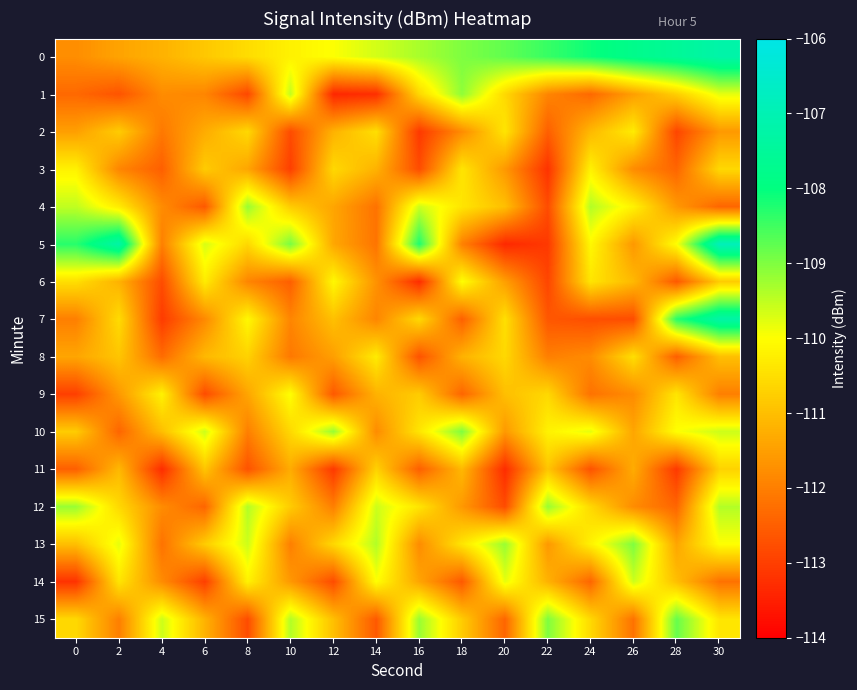

Reading right to left, extract all data points from this chart.

0: 30=-107.2	28=-107.5	26=-107.8	24=-108.1	22=-108.4	20=-108.8	18=-109.0	16=-109.3	14=-109.7	12=-110.0	10=-110.2	8=-110.5	6=-110.9	4=-111.2	2=-111.4	0=-111.8
1: 30=-109.8	28=-110.8	26=-111.5	24=-112.3	22=-111.9	20=-110.6	18=-109.1	16=-110.6	14=-113.3	12=-113.4	10=-109.5	8=-112.9	6=-111.9	4=-111.8	2=-112.7	0=-112.3
2: 30=-111.6	28=-112.9	26=-110.3	24=-111.1	22=-112.5	20=-110.4	18=-111.8	16=-113.1	14=-110.5	12=-111.2	10=-112.8	8=-110.6	6=-111.3	4=-112.1	2=-110.8	0=-111.5
3: 30=-110.6	28=-112.4	26=-111.8	24=-110.2	22=-113.2	20=-111.6	18=-110.4	16=-112.8	14=-111.2	12=-110.6	10=-113.0	8=-111.4	6=-110.8	4=-112.5	2=-111.9	0=-110.2
4: 30=-112.4	28=-111.6	26=-110.2	24=-109.4	22=-112.8	20=-111.0	18=-110.4	16=-109.6	14=-112.2	12=-111.4	10=-110.8	8=-109.2	6=-112.6	4=-111.8	2=-110.3	0=-109.5
5: 30=-106.9	28=-110.0	26=-111.6	24=-110.1	22=-113.1	20=-113.4	18=-112.0	16=-108.2	14=-112.2	12=-111.4	10=-109.0	8=-110.6	6=-109.7	4=-112.0	2=-107.2	0=-108.3
6: 30=-110.8	28=-112.6	26=-111.1	24=-110.4	22=-112.9	20=-111.5	18=-110.0	16=-113.3	14=-111.7	12=-110.1	10=-112.5	8=-111.9	6=-110.3	4=-112.8	2=-111.2	0=-110.5
7: 30=-107.2	28=-108.3	26=-112.8	24=-112.8	22=-112.6	20=-110.5	18=-112.5	16=-110.6	14=-111.9	12=-111.0	10=-111.9	8=-110.1	6=-111.8	4=-113.1	2=-110.5	0=-112.0
8: 30=-111.0	28=-112.5	26=-110.5	24=-111.8	22=-112.0	20=-110.6	18=-111.2	16=-112.7	14=-110.3	12=-111.5	10=-112.1	8=-110.7	6=-111.1	4=-112.3	2=-110.9	0=-111.4
9: 30=-112.0	28=-110.4	26=-111.8	24=-112.2	22=-110.6	20=-111.0	18=-112.4	16=-110.8	14=-111.2	12=-112.6	10=-110.0	8=-111.4	6=-112.8	4=-110.2	2=-111.6	0=-113.0
10: 30=-109.6	28=-110.0	26=-111.4	24=-109.8	22=-110.2	20=-111.6	18=-109.0	16=-110.4	14=-111.8	12=-109.2	10=-110.6	8=-112.0	6=-109.6	4=-111.0	2=-112.4	0=-110.8
11: 30=-110.7	28=-113.1	26=-111.3	24=-112.7	22=-110.9	20=-113.3	18=-111.1	16=-112.5	14=-110.7	12=-113.1	10=-111.3	8=-112.7	6=-110.9	4=-113.3	2=-111.1	0=-112.5
12: 30=-109.4	28=-112.4	26=-111.8	24=-110.6	22=-109.2	20=-112.8	18=-111.6	16=-110.4	14=-109.6	12=-112.0	10=-110.8	8=-109.4	6=-112.4	4=-111.8	2=-110.6	0=-109.2
13: 30=-110.0	28=-111.4	26=-109.0	24=-110.2	22=-111.6	20=-109.2	18=-110.4	16=-111.8	14=-109.4	12=-110.6	10=-112.0	8=-109.6	6=-110.8	4=-112.2	2=-109.8	0=-111.0
14: 30=-112.2	28=-111.0	26=-109.6	24=-112.4	22=-111.2	20=-109.8	18=-112.6	16=-111.4	14=-110.0	12=-112.8	10=-111.6	8=-110.2	6=-113.0	4=-111.8	2=-110.4	0=-113.2
15: 30=-110.4	28=-108.8	26=-112.2	24=-110.6	22=-109.0	20=-112.4	18=-110.8	16=-109.2	14=-112.6	12=-111.0	10=-109.4	8=-112.8	6=-111.2	4=-109.6	2=-112.0	0=-110.6